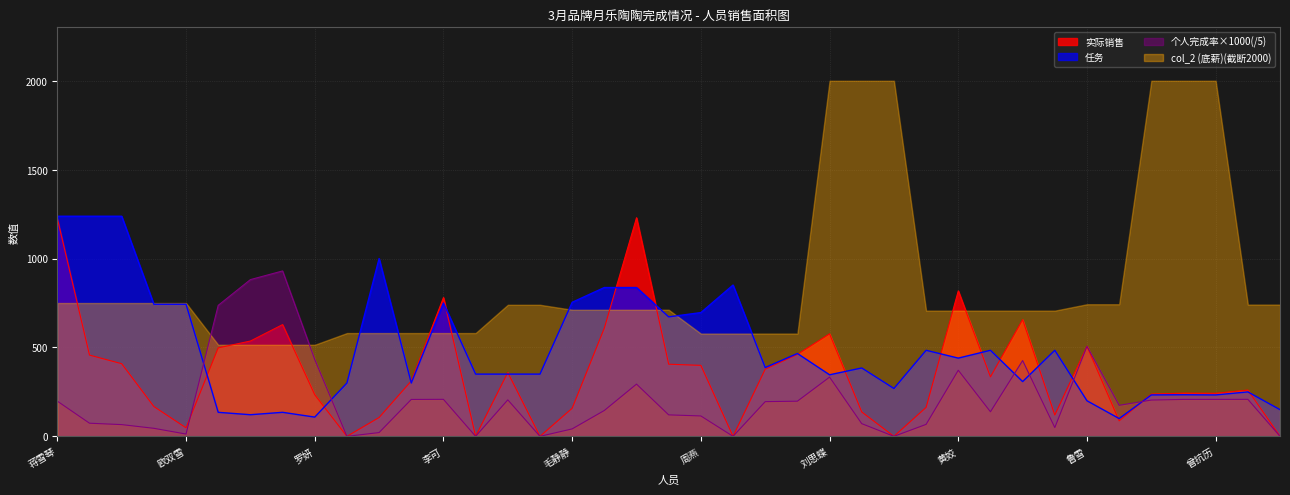

What is the total value across all series at 甘俊莉?

1712.6